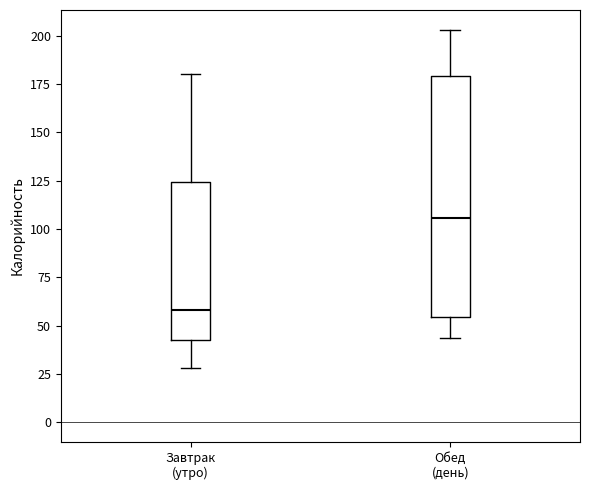

Reading left to right, transcribe this box plot: for each box, give where its median line is, the range the box spans, and where its two whiskers end, as read against the y-axis. The values are not printed on the chart, so give them approximately, as read against the axis.

Завтрак (утро): median 60, box 45 to 125, whiskers 30 to 180
Обед (день): median 105, box 55 to 180, whiskers 45 to 205